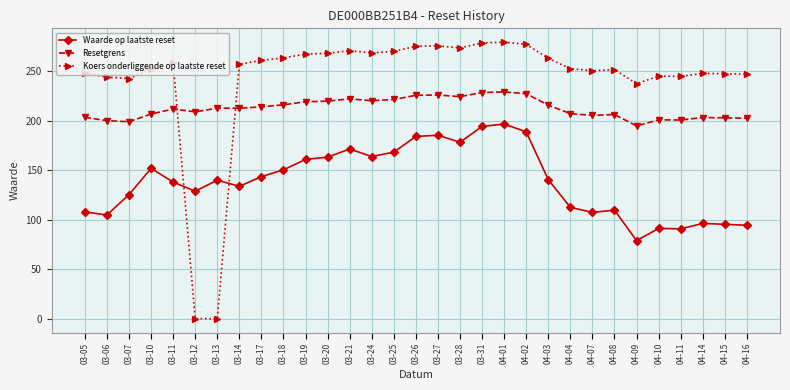

What is the label of the 31st point from the left?

04-16